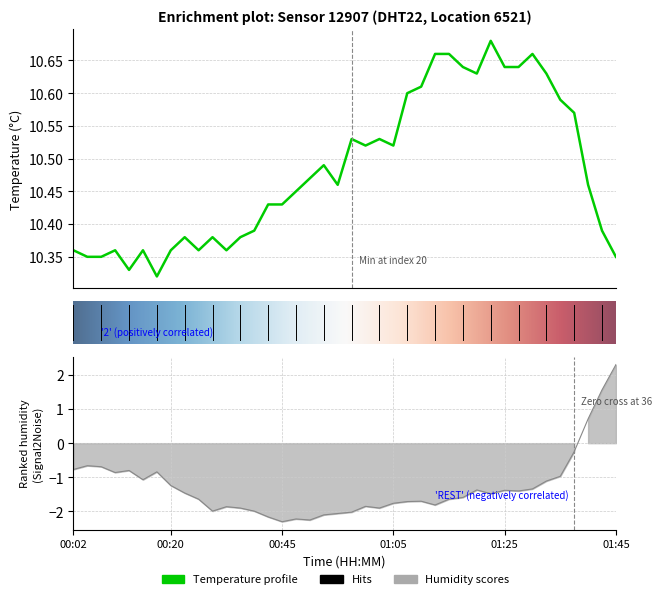

Rank the series at 01:15 from lowest to highest value.

humidity, temperature